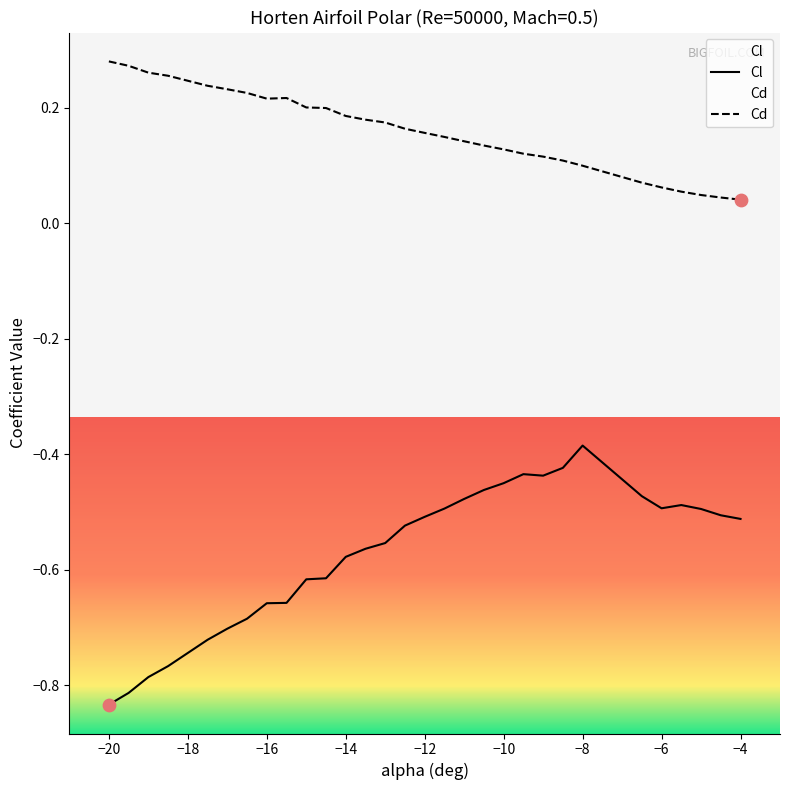

Which series has the largest Y range (max minus min)?

Cl